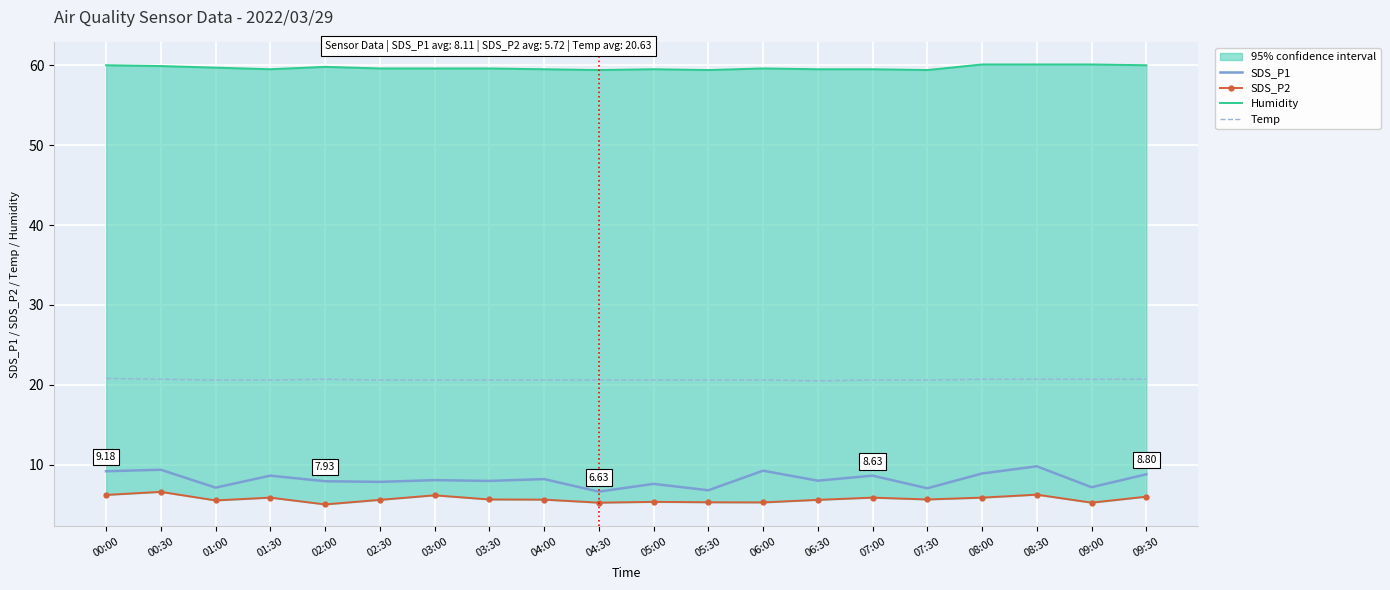

Which category has the lowest value in the SDS_P1 series?

04:30